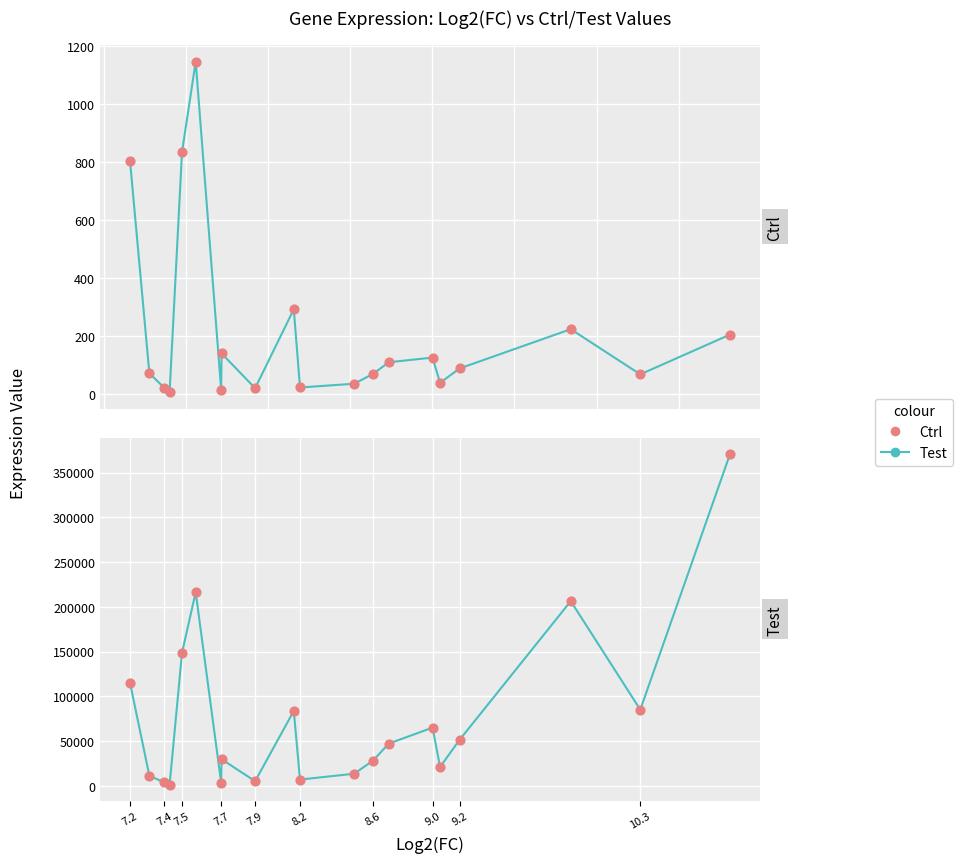

Is the value of Ctrl at 12 greater than the value of Test at 8.6?

No